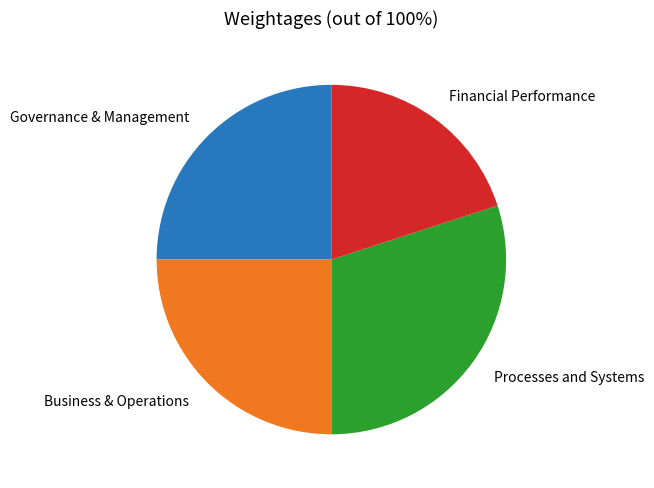

Is there any slice that represents more than half of the pie?

No